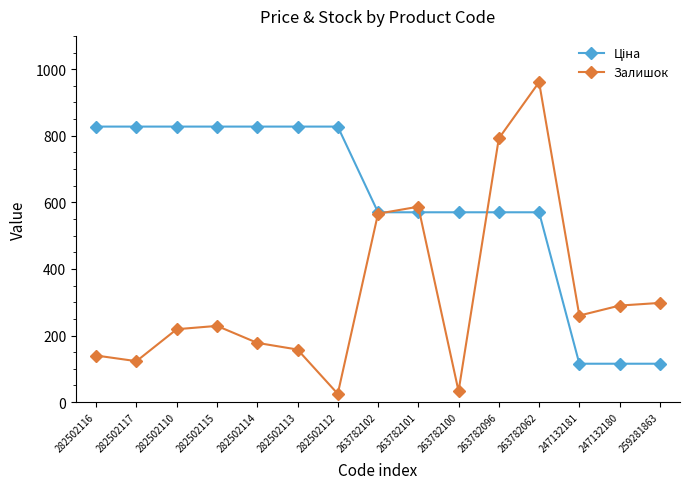

How many data points does each series have?

15